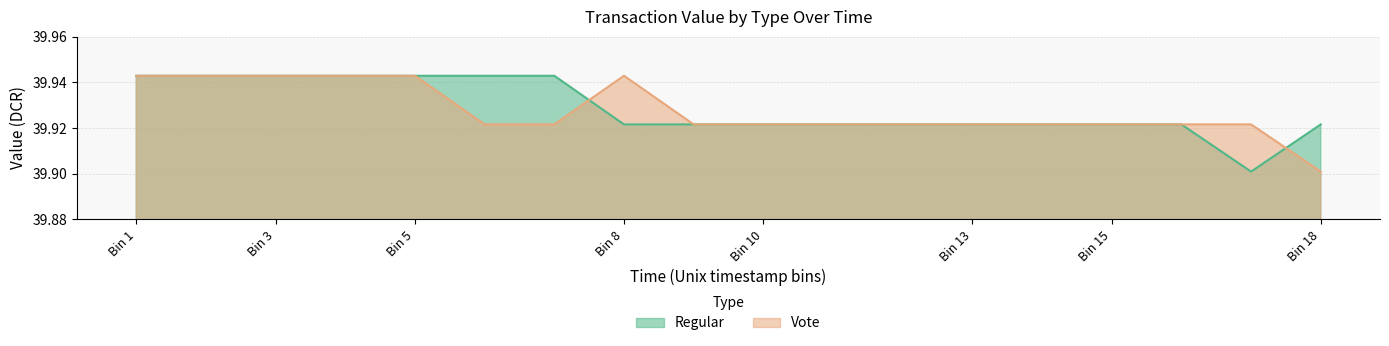

How many lines are shown in the chart?

2